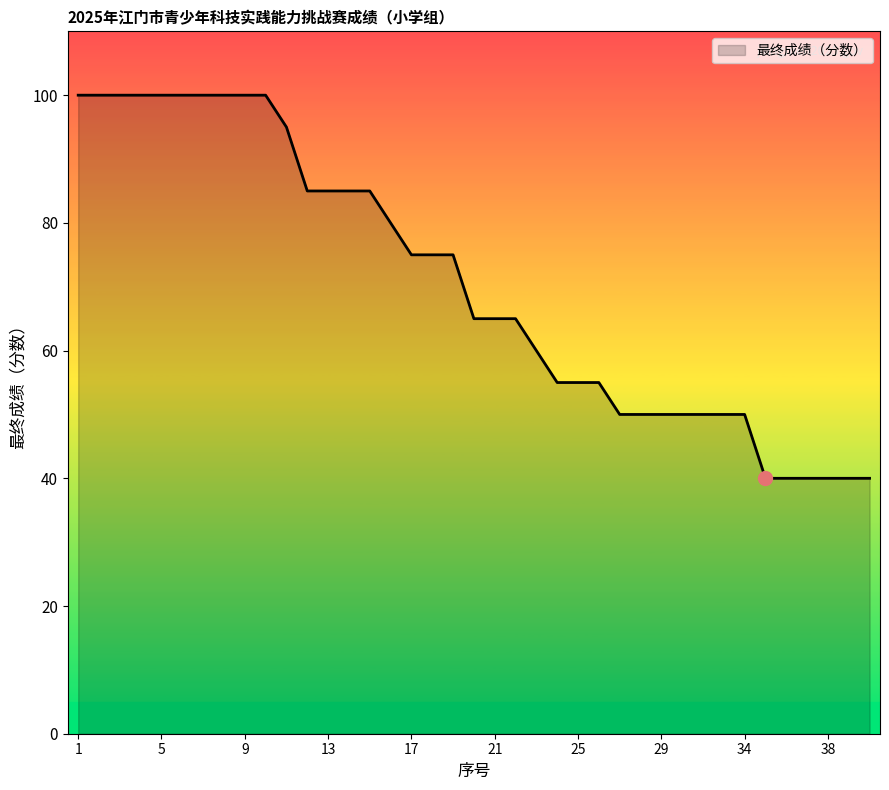

What is the minimum value shown in the chart?

40